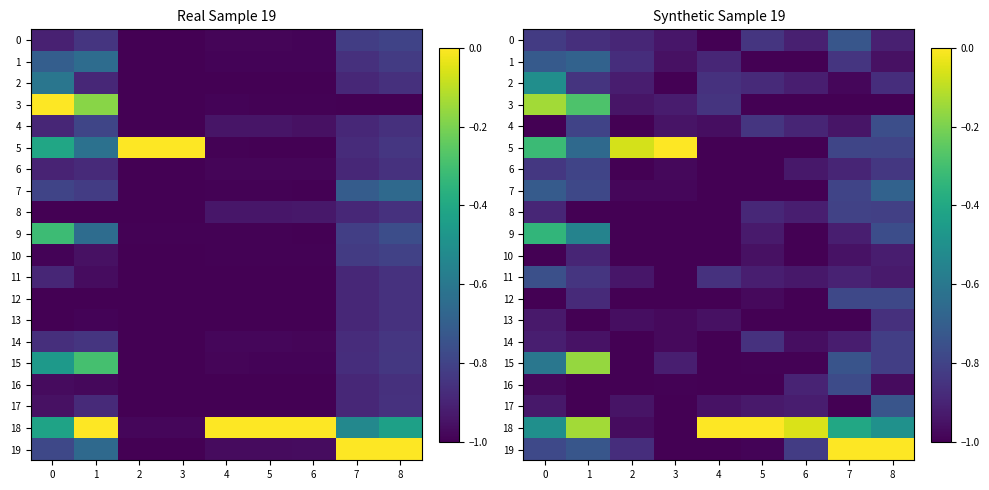

What is the difference between the maximum and minimum values in the 19 series?

1.0